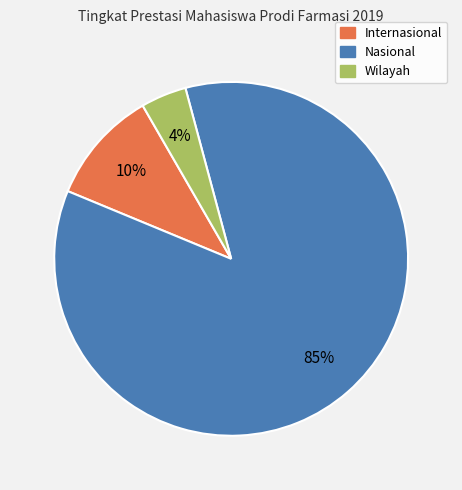

To the nearest percent, what is the combined percentage of Wilayah and Nasional?

90%